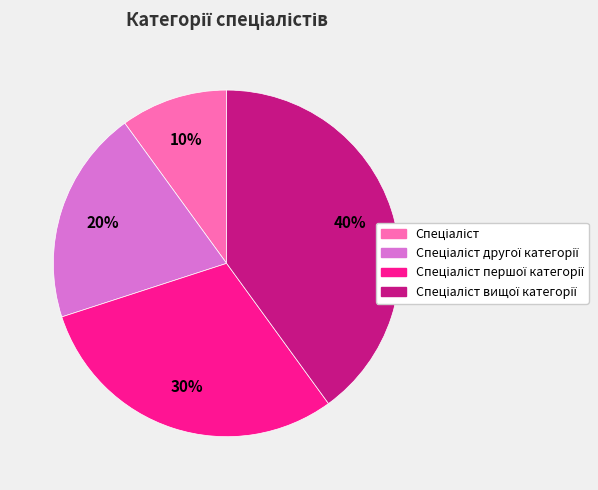

Count the number of slices in the pie.

4